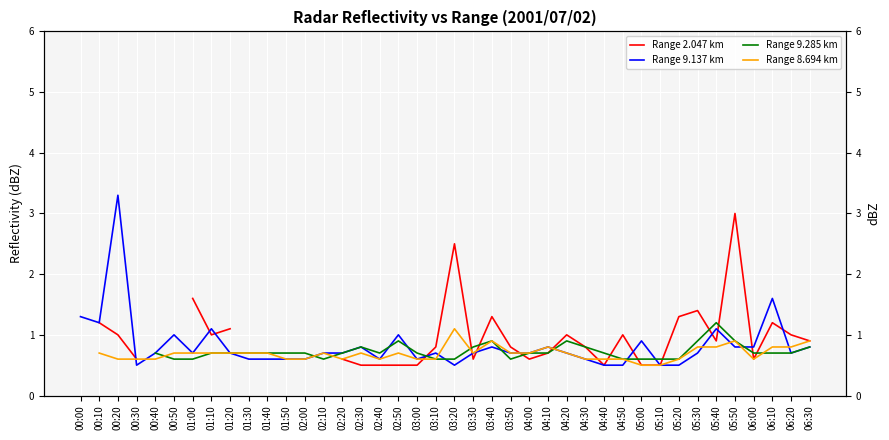

In Range 8.694 km, how many points are lower than both neighbors (excluding endpoints)?

4